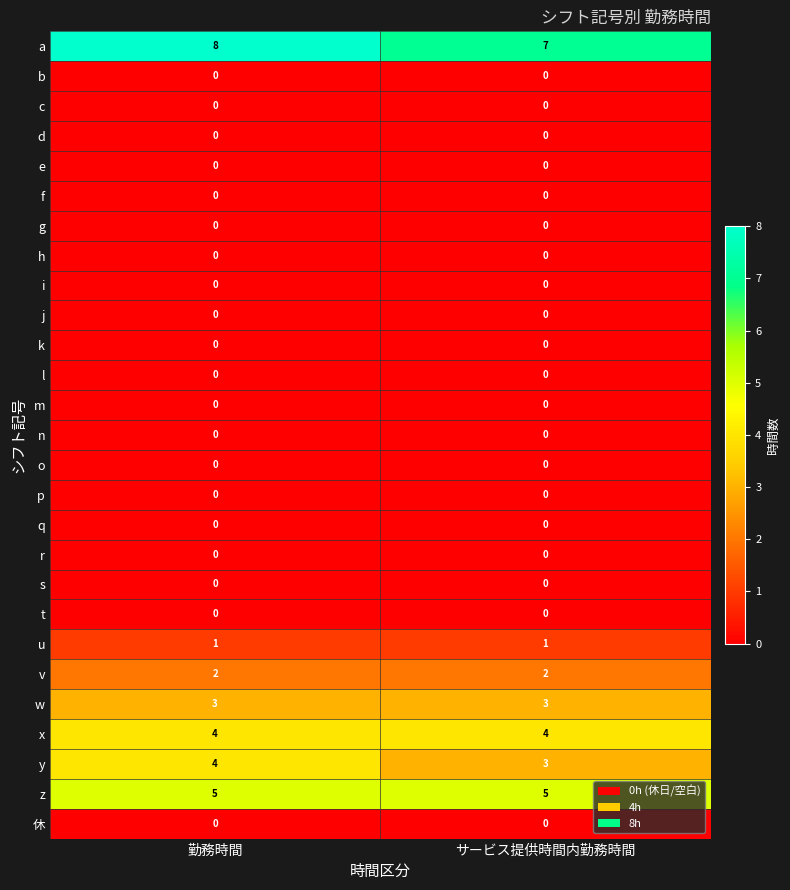

What is the difference between the highest and lowest values at 勤務時間?

8